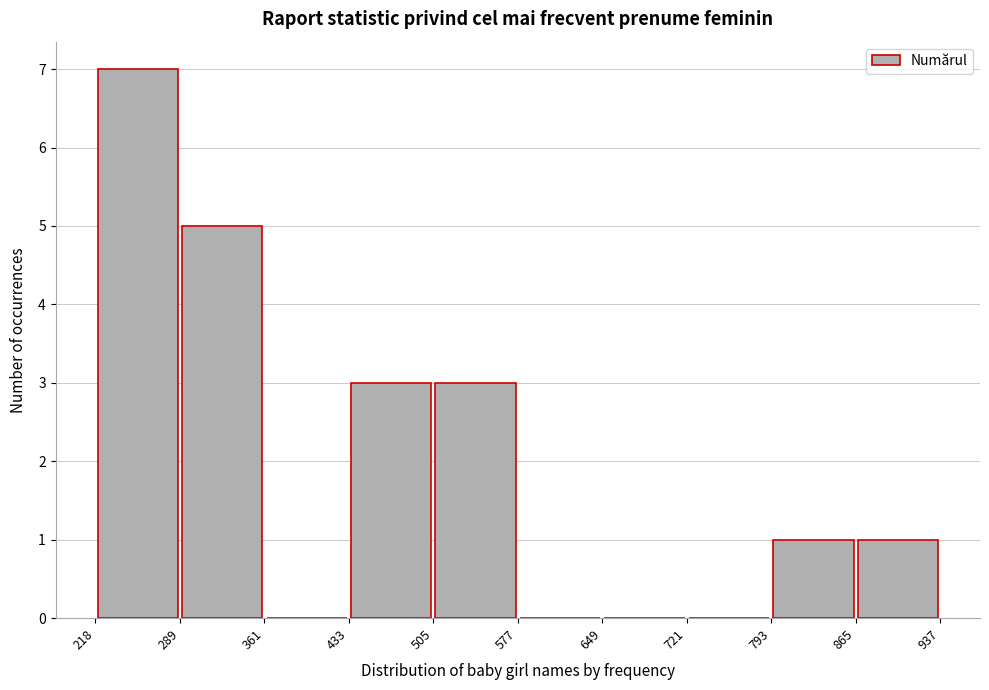

Reading left to right, list every bar in this chart as the range it spans on the x-axis followed by its height. The values are not printed on the chart, so give them approximately, as read against the axis.

218 to 289: 7
289 to 361: 5
361 to 433: 0
433 to 505: 3
505 to 577: 3
577 to 649: 0
649 to 721: 0
721 to 793: 0
793 to 865: 1
865 to 937: 1